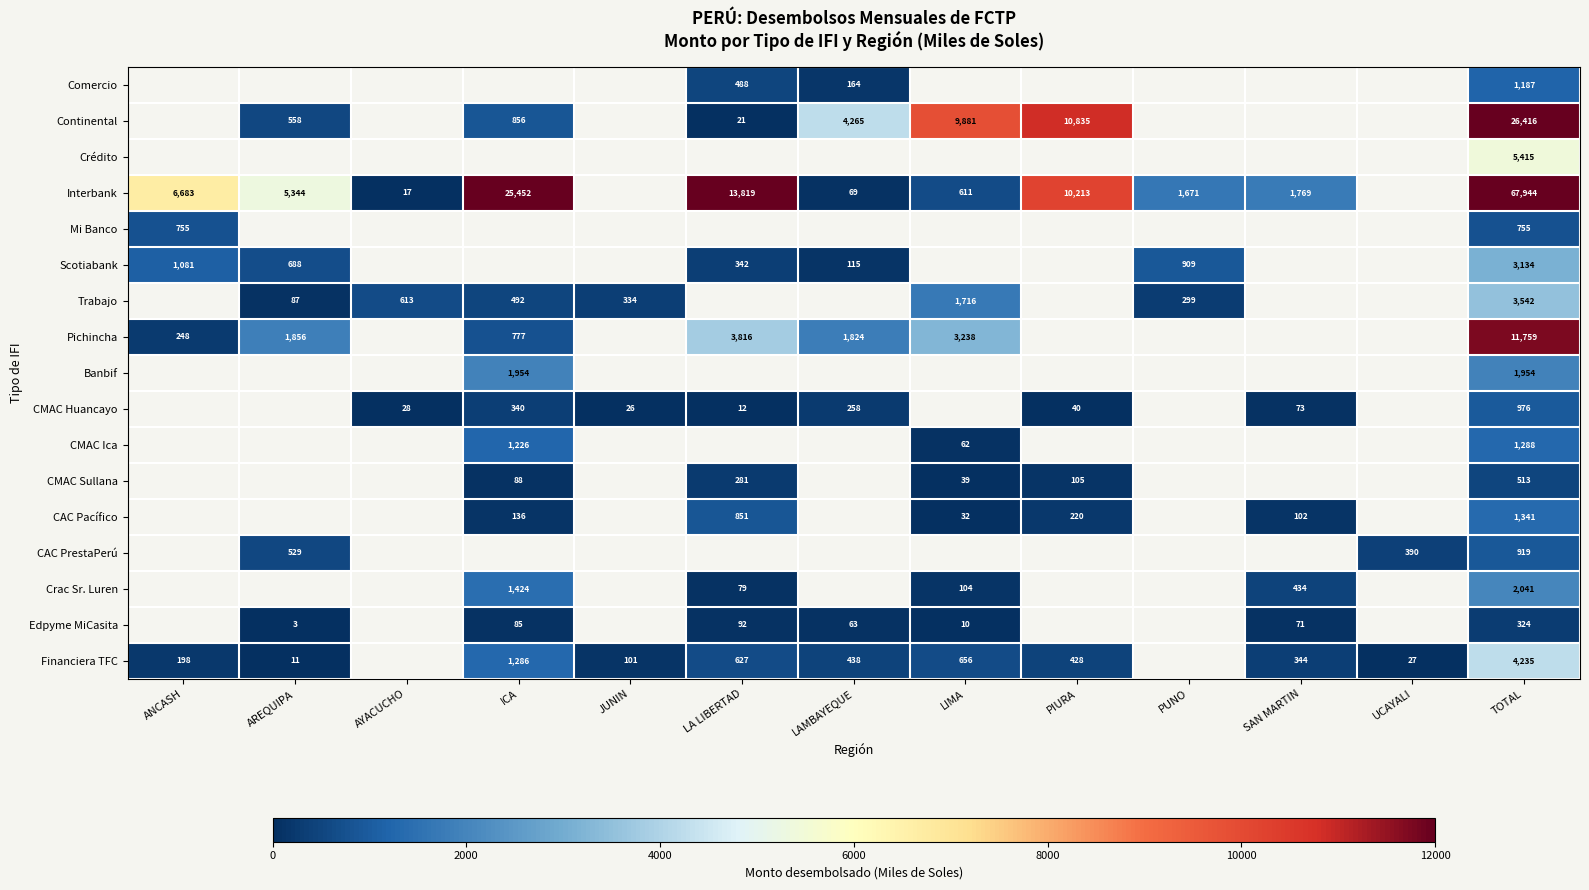

True or false: Trabajo has a value of 59 at AREQUIPA.

False